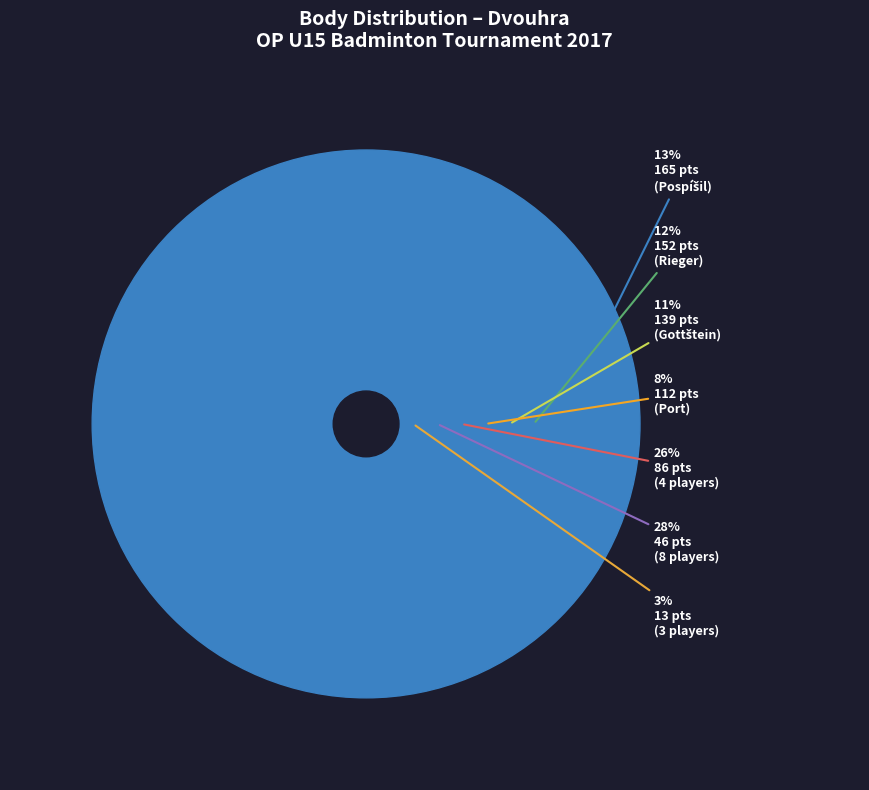

Does any single category account for the majority?

No